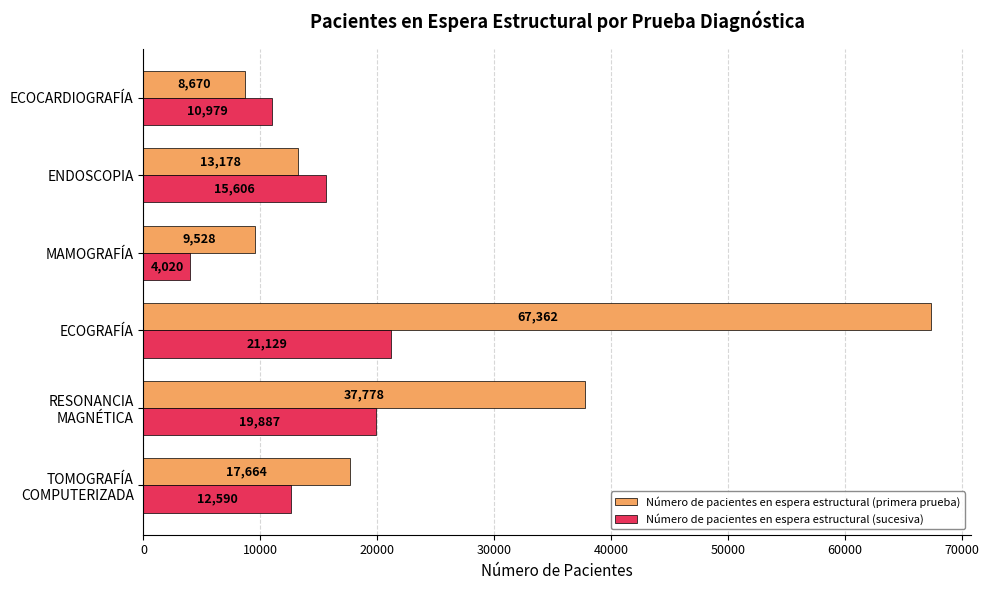

What is the total value across all series at ECOCARDIOGRAFÍA?

19649